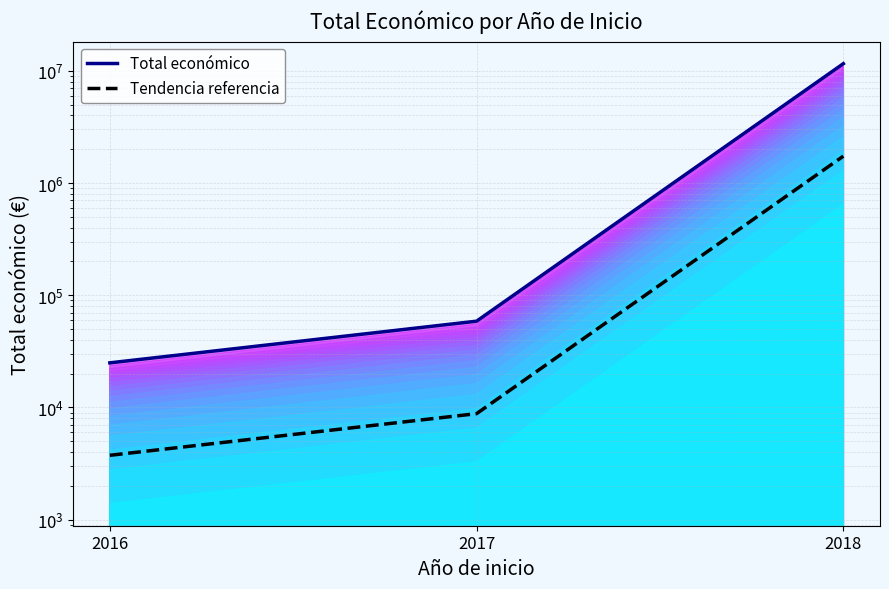

What is the average value of the Total económico series?

3882840.3